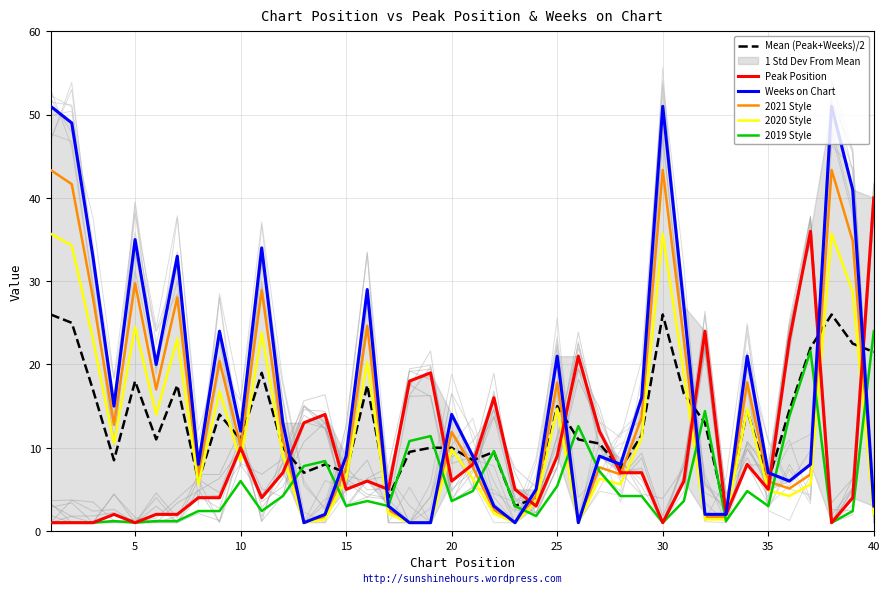

How many values in the 2020 Style series are below 8?

20